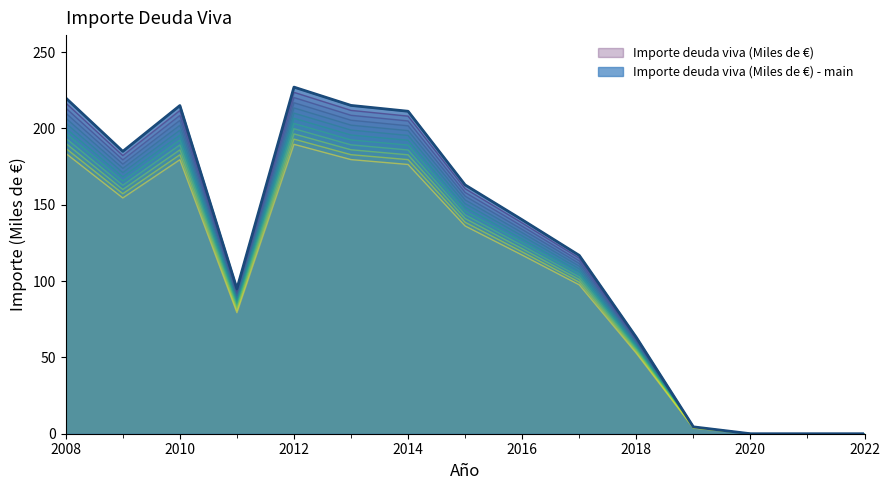

What is the sum of all values?

1856.1